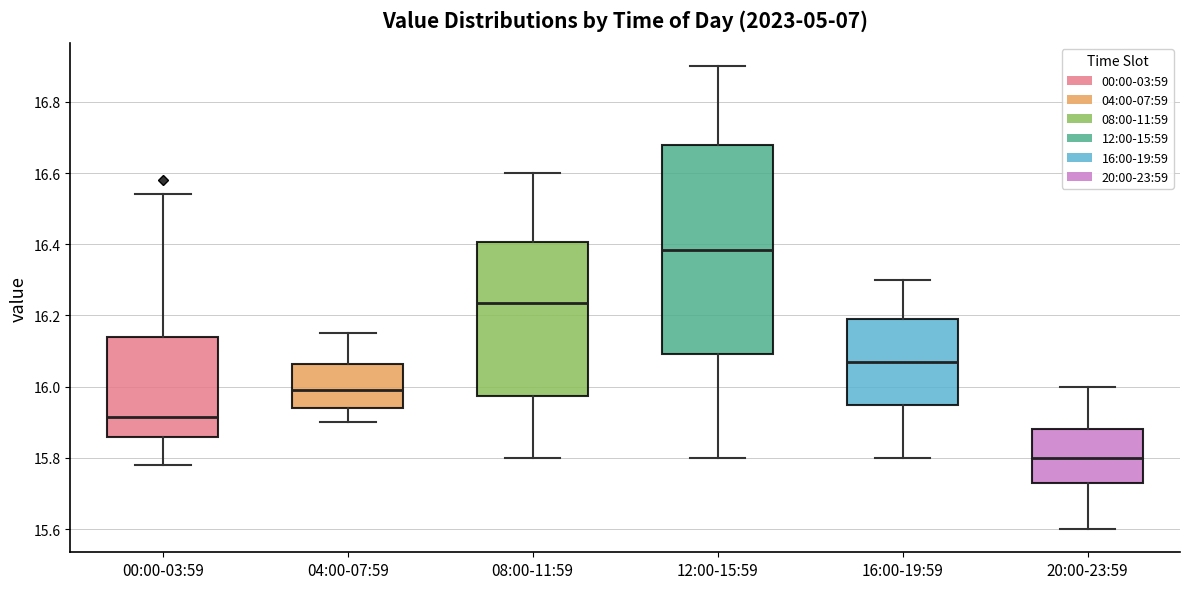

Which box is the tallest, from its lower edge to its upper edge?

12:00-15:59